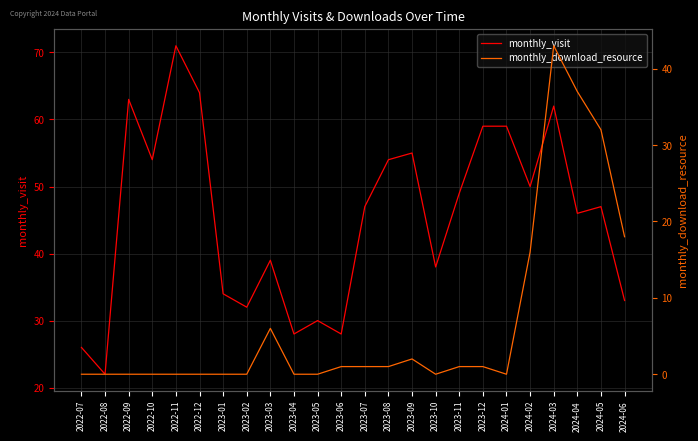

Rank the series at 2022-08 from highest to lowest value.

monthly_visit, monthly_download_resource